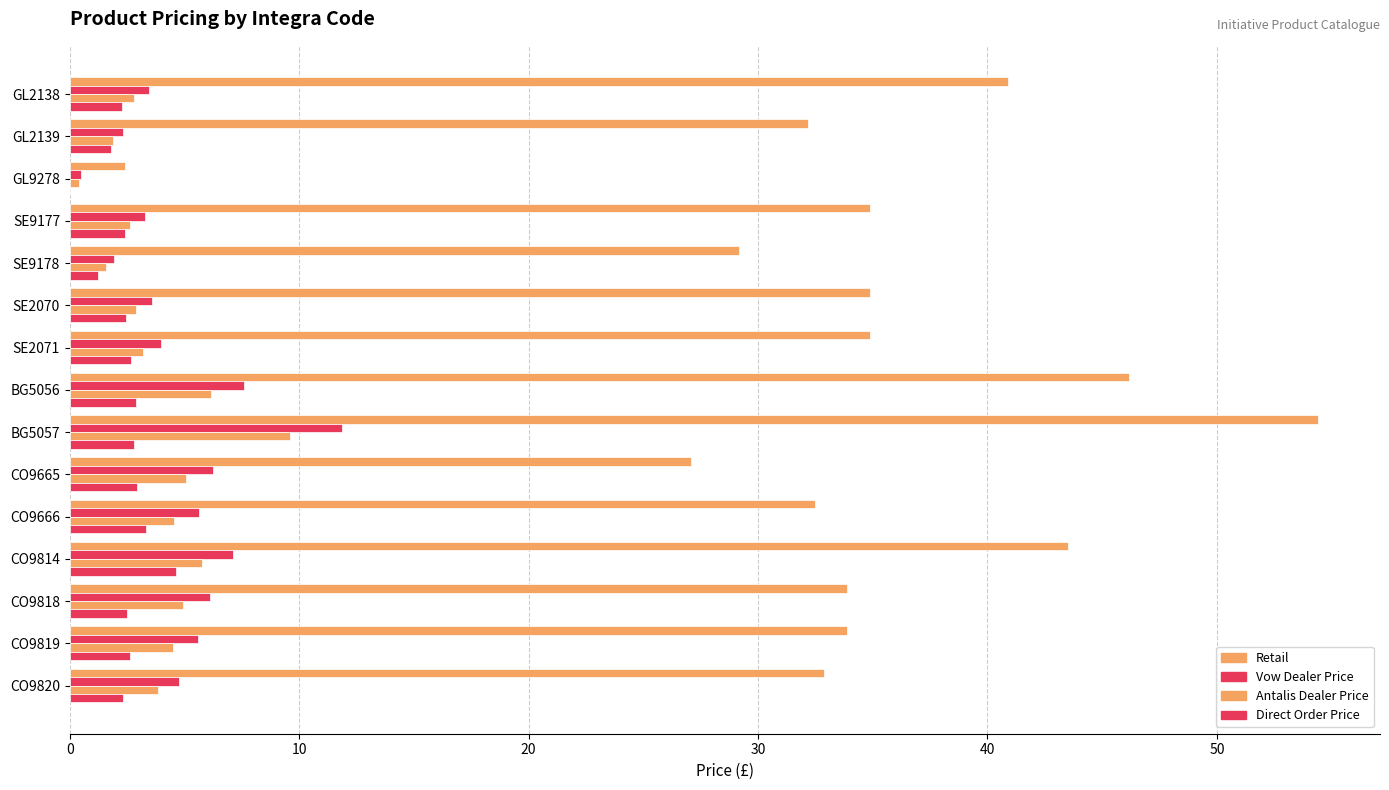

What is the maximum value for Retail?

54.4